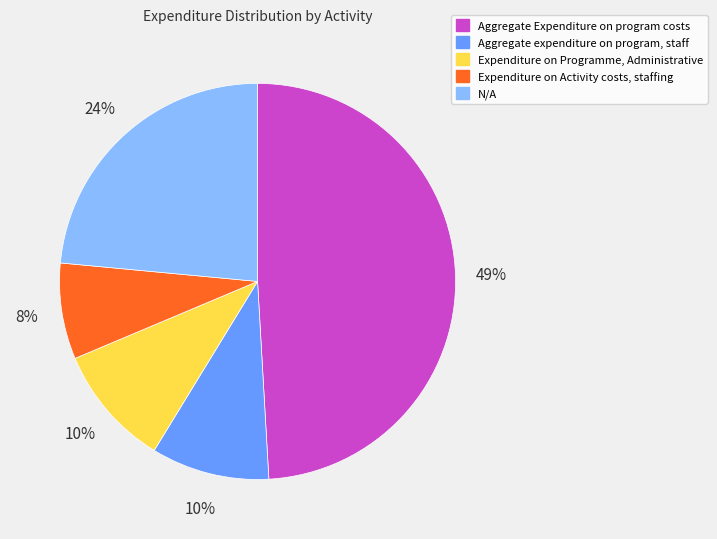

To the nearest percent, what is the difference between the largest and smallest slice percentages?

41%